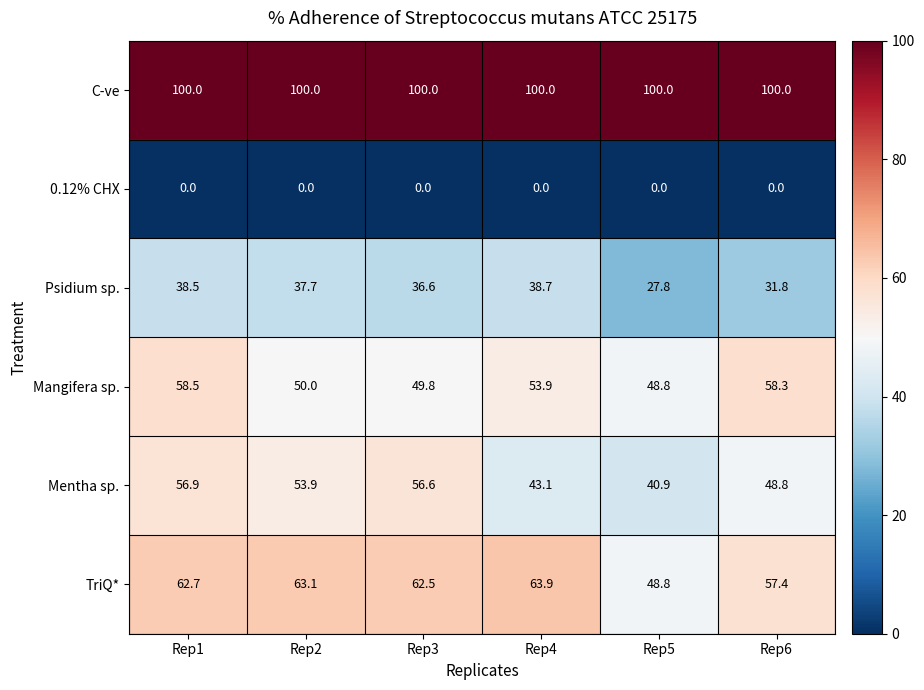

Is it true that Mangifera sp. equals 17.9 at Rep4?

False